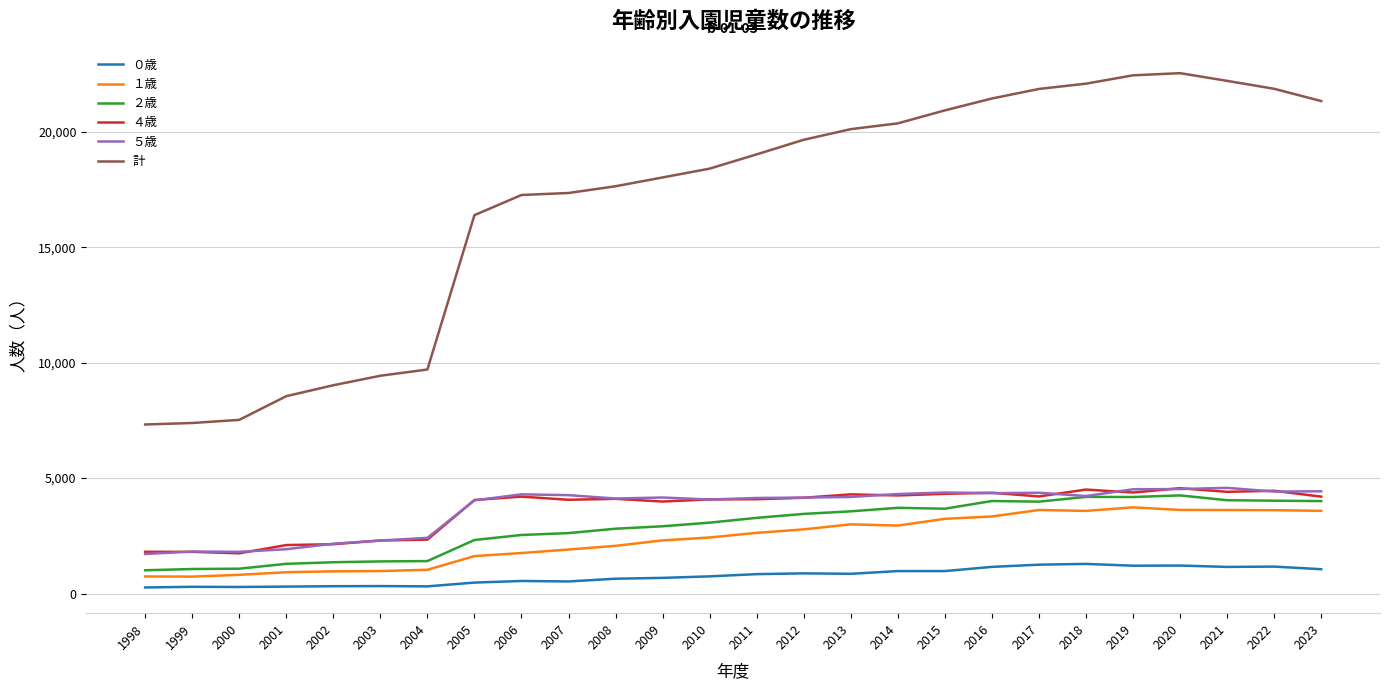

Is it true that １歳 equals 1029 at 2004?

True